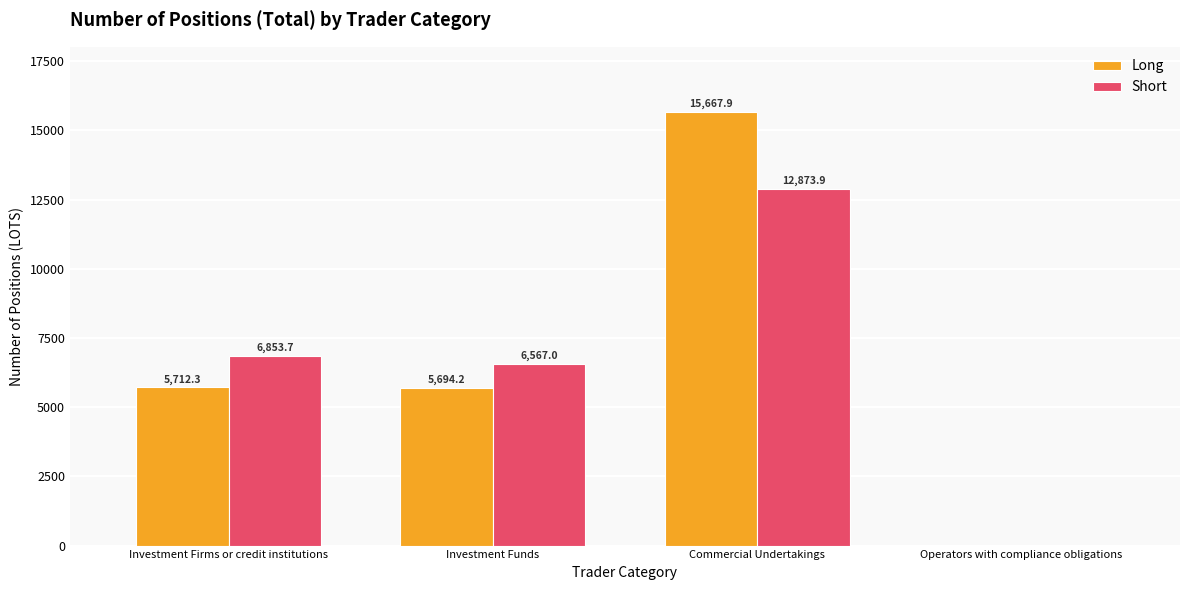

Where is Short nearest to the value 6436?

Investment Funds